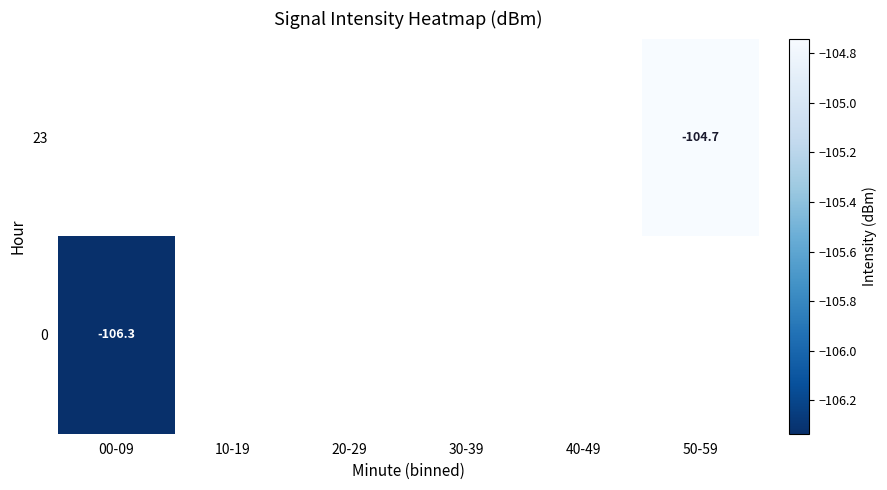

At which label does 23 reach its minimum?

00-09